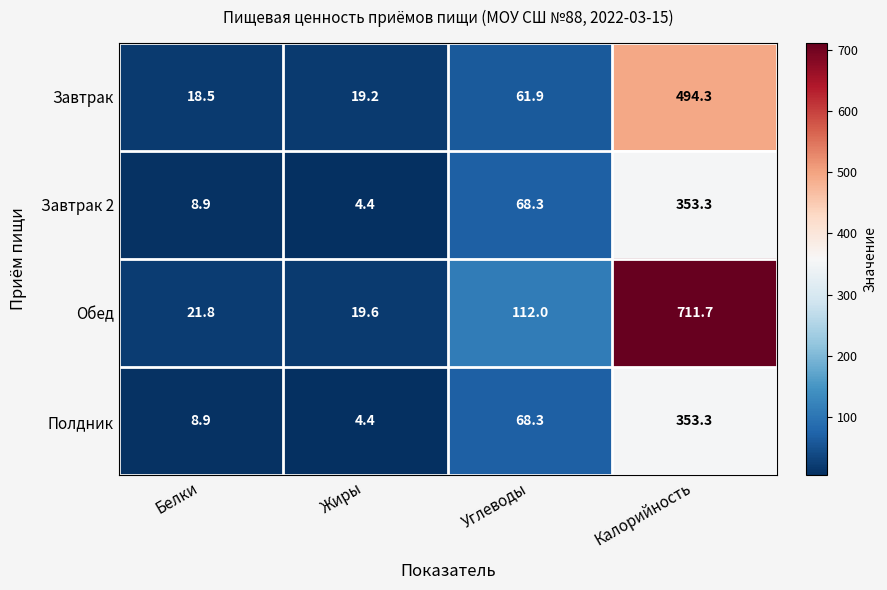

What is the difference between the second highest and second lowest values in the Обед series?

90.2